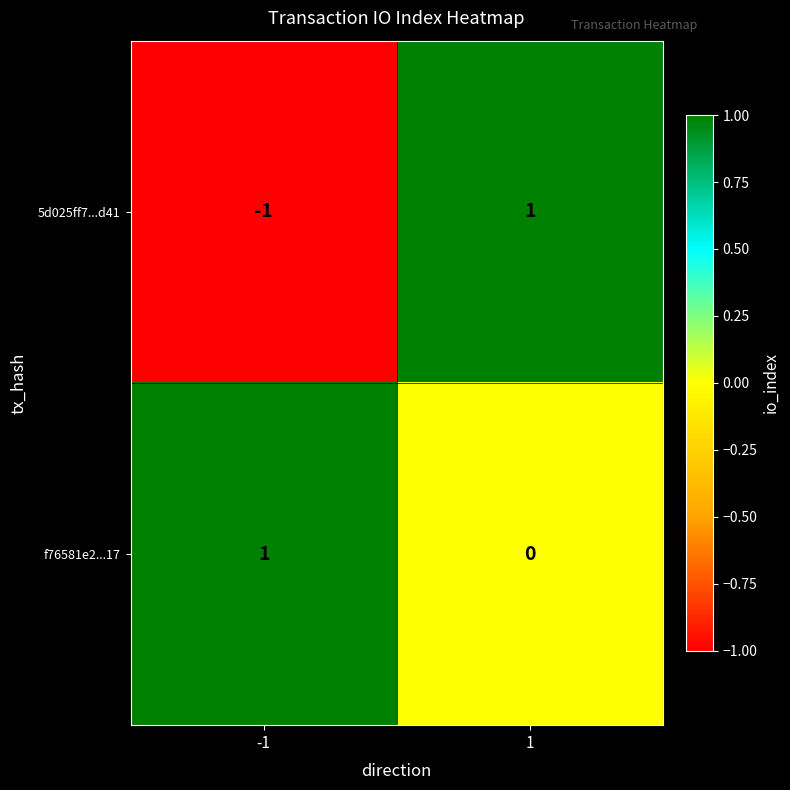

Reading left to right, extract all data points from this chart.

5d025ff7...d41: -1=-1	1=1
f76581e2...17: -1=1	1=0